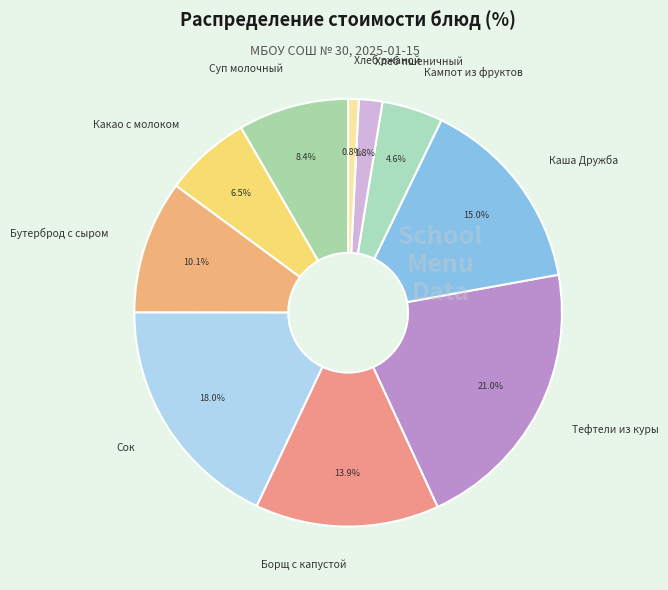

To the nearest percent, what portion does Кампот из фруктов represent?

5%